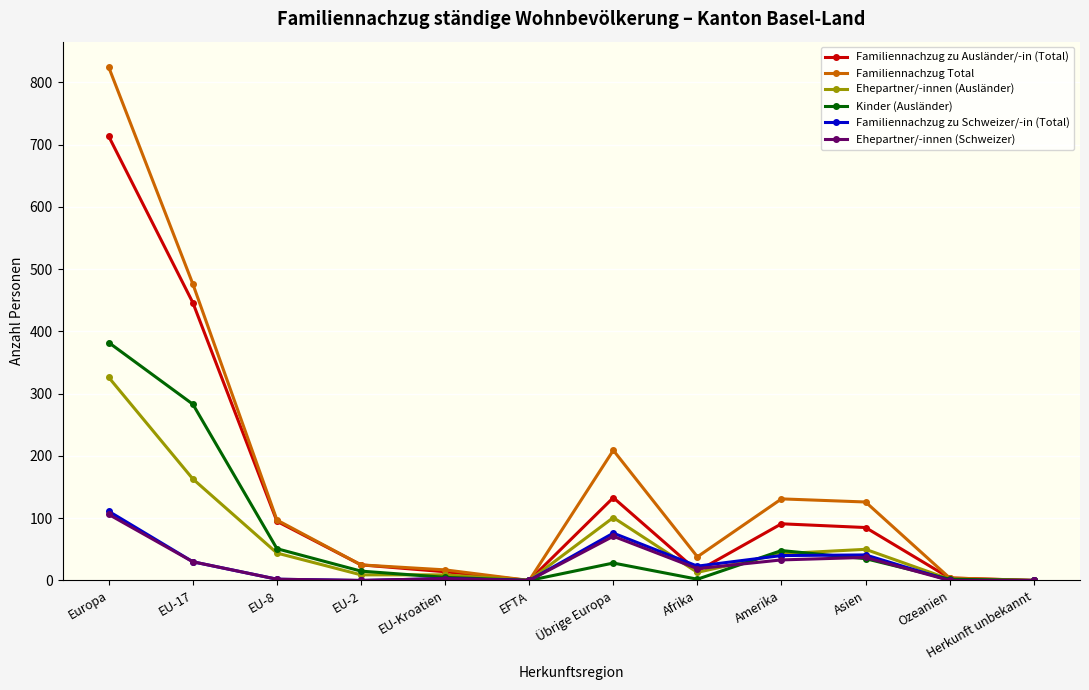

Between EU-Kroatien and Asien, which series saw the biggest shift?

Familiennachzug Total